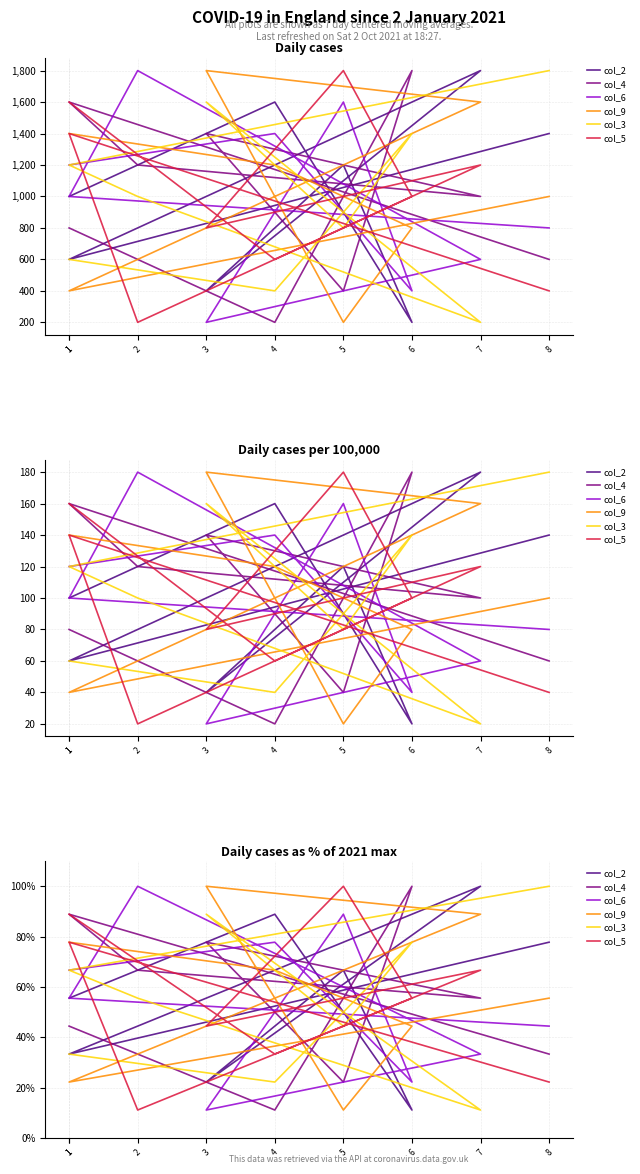

After their last crossing, which series has the higher values: col_4 or col_5?

col_4